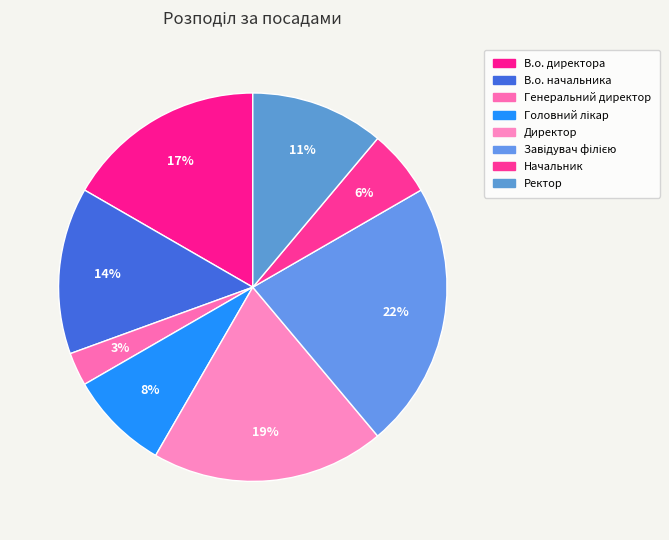

How many segments does this pie chart have?

8